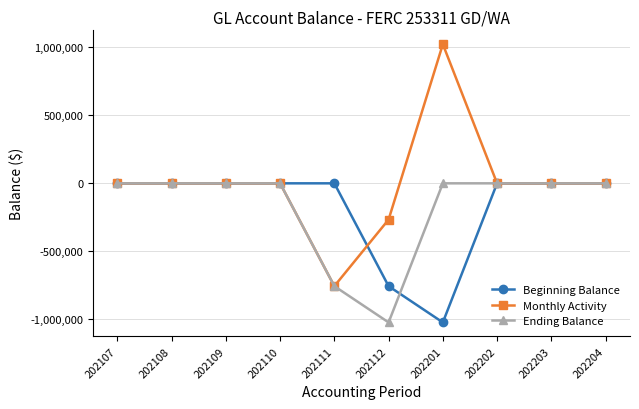

True or false: Ending Balance has a value of -1645206.1 at 202112.

False